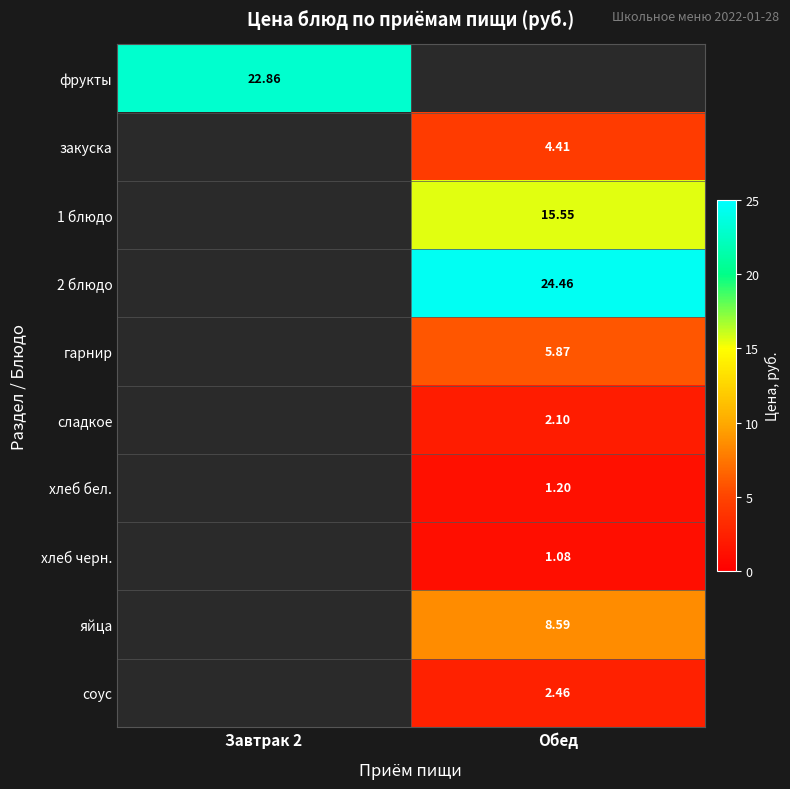

What is the average value of the хлеб бел. series?

0.6